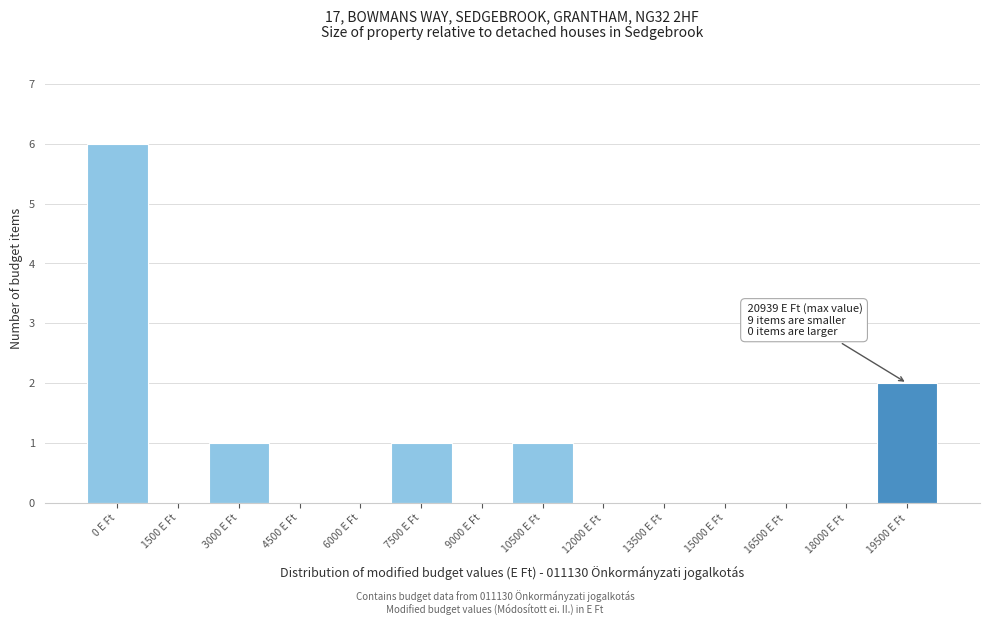

Reading right to left, transcribe all the data shown in this chart.

19500 E Ft=2	18000 E Ft=0	16500 E Ft=0	15000 E Ft=0	13500 E Ft=0	12000 E Ft=0	10500 E Ft=1	9000 E Ft=0	7500 E Ft=1	6000 E Ft=0	4500 E Ft=0	3000 E Ft=1	1500 E Ft=0	0 E Ft=6